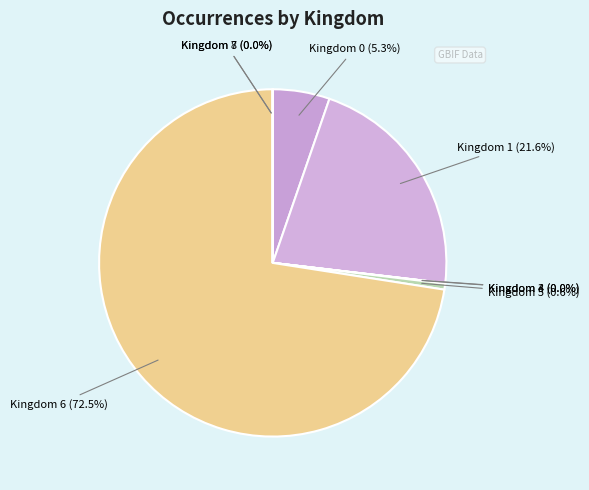

Which slice represents more than half of the pie?

6